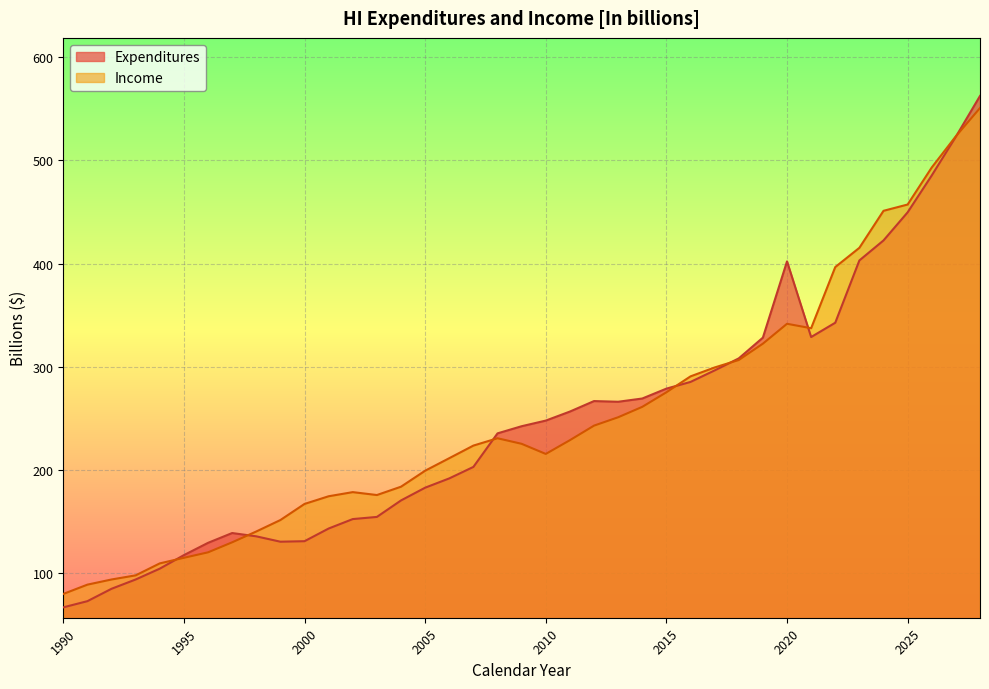

Which series has the largest range (max minus min)?

Expenditures